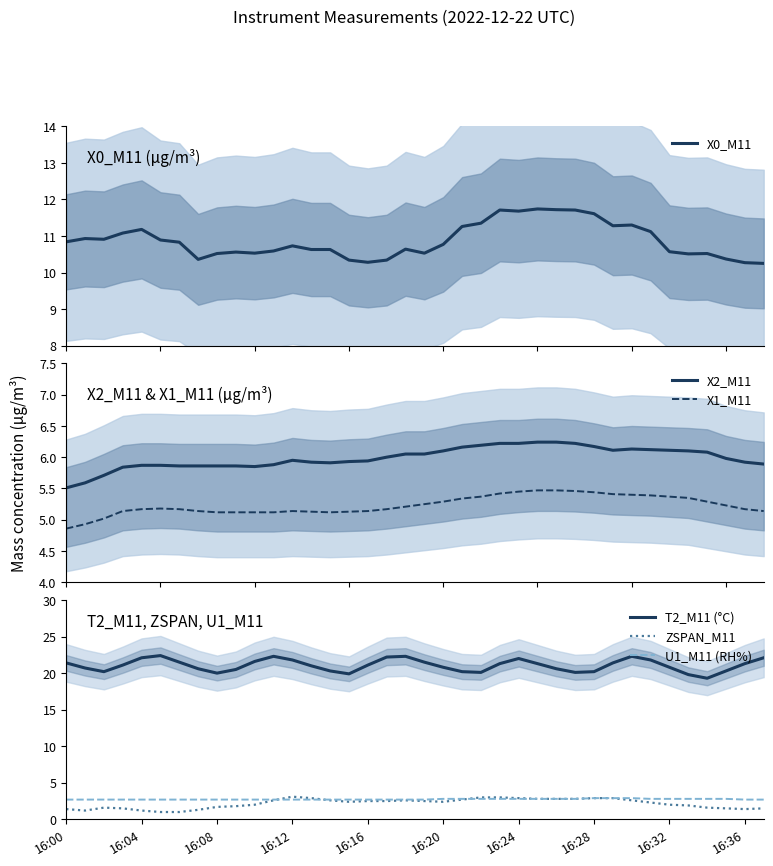

At 11, list the series in order from largest to smallest.

T2_M11 (°C), X0_M11, X2_M11, X1_M11, U1_M11 (RH%), ZSPAN_M11